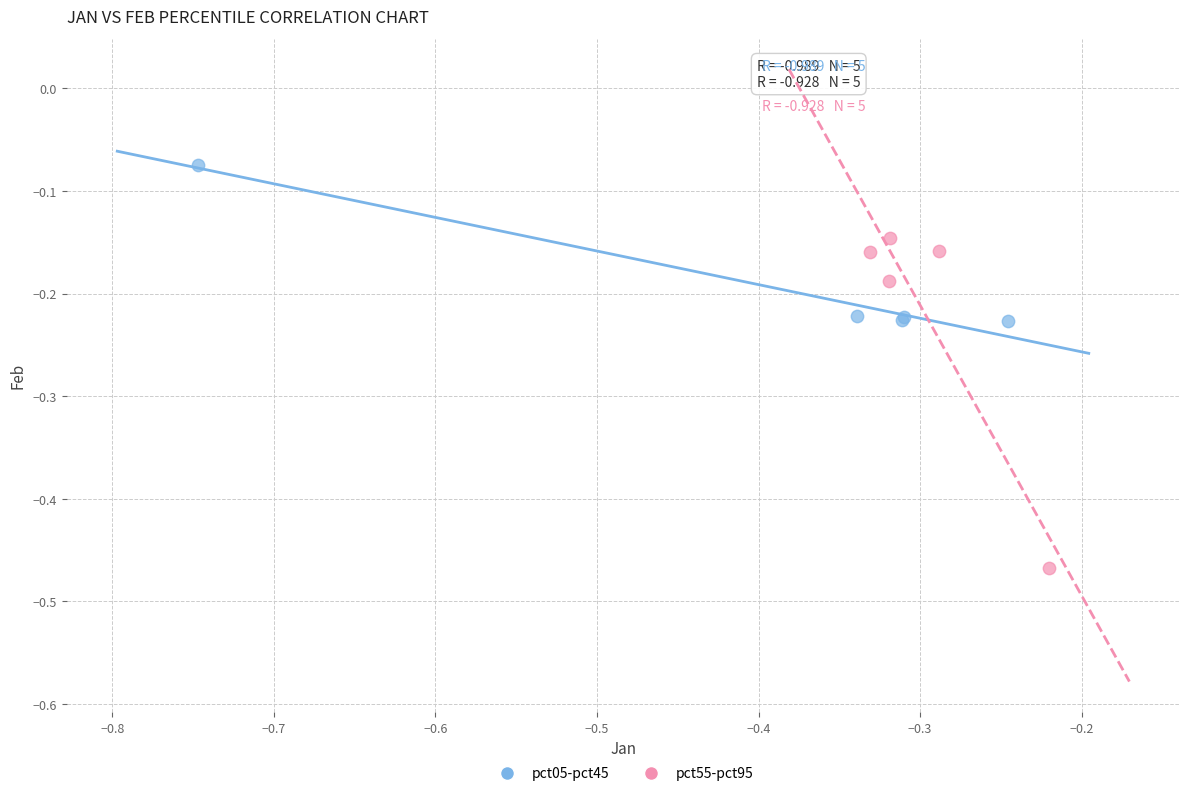

Which series contains the highest Y value?

pct05-pct45